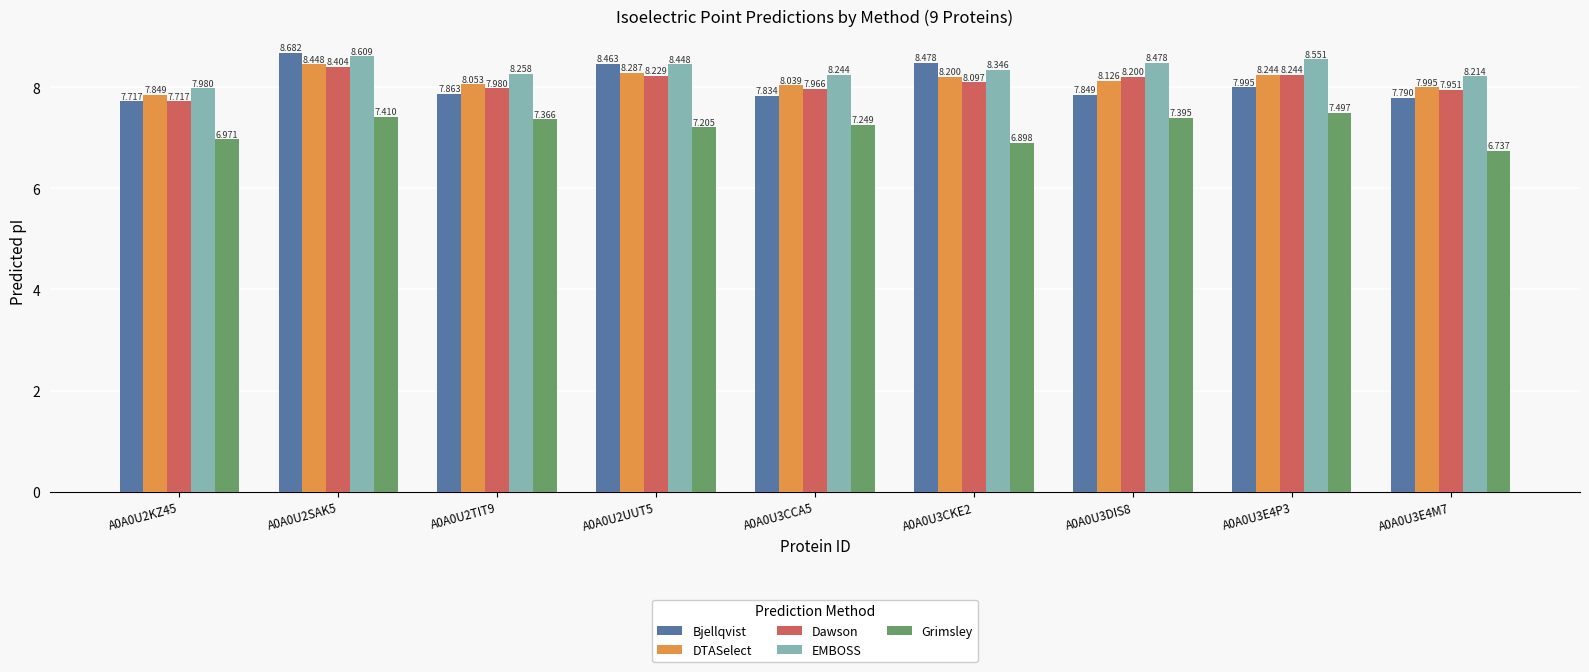

What is the label of the 2nd bar from the right?

A0A0U3E4P3